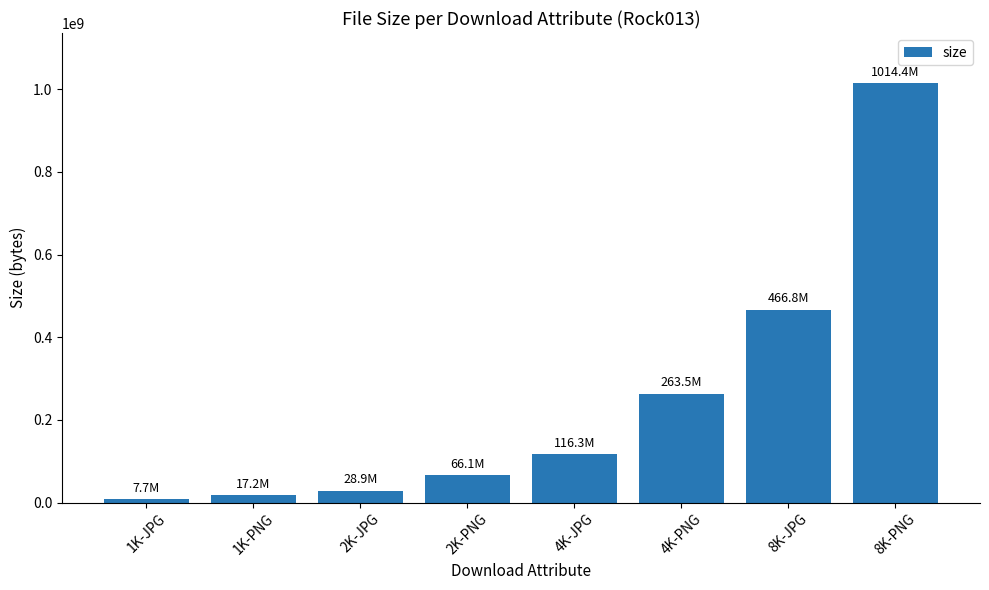

Where is the data nearest to the value 511071739?

8K-JPG